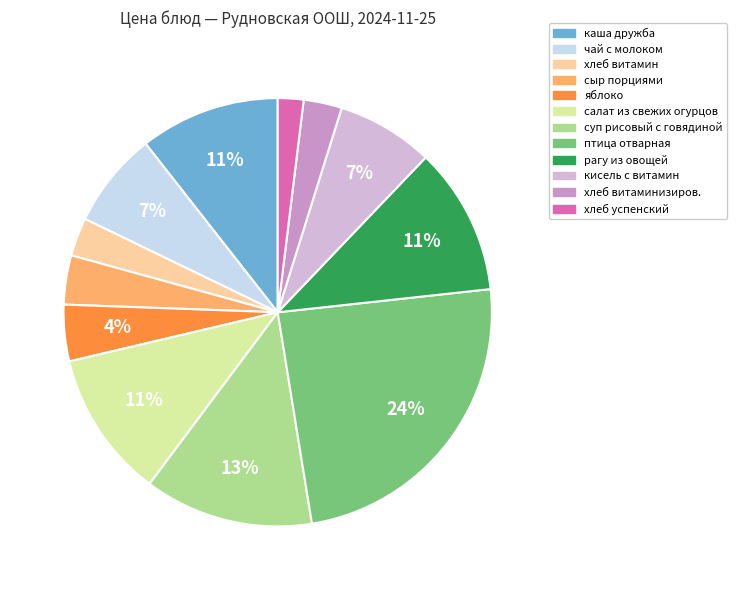

Count the number of slices in the pie.

12